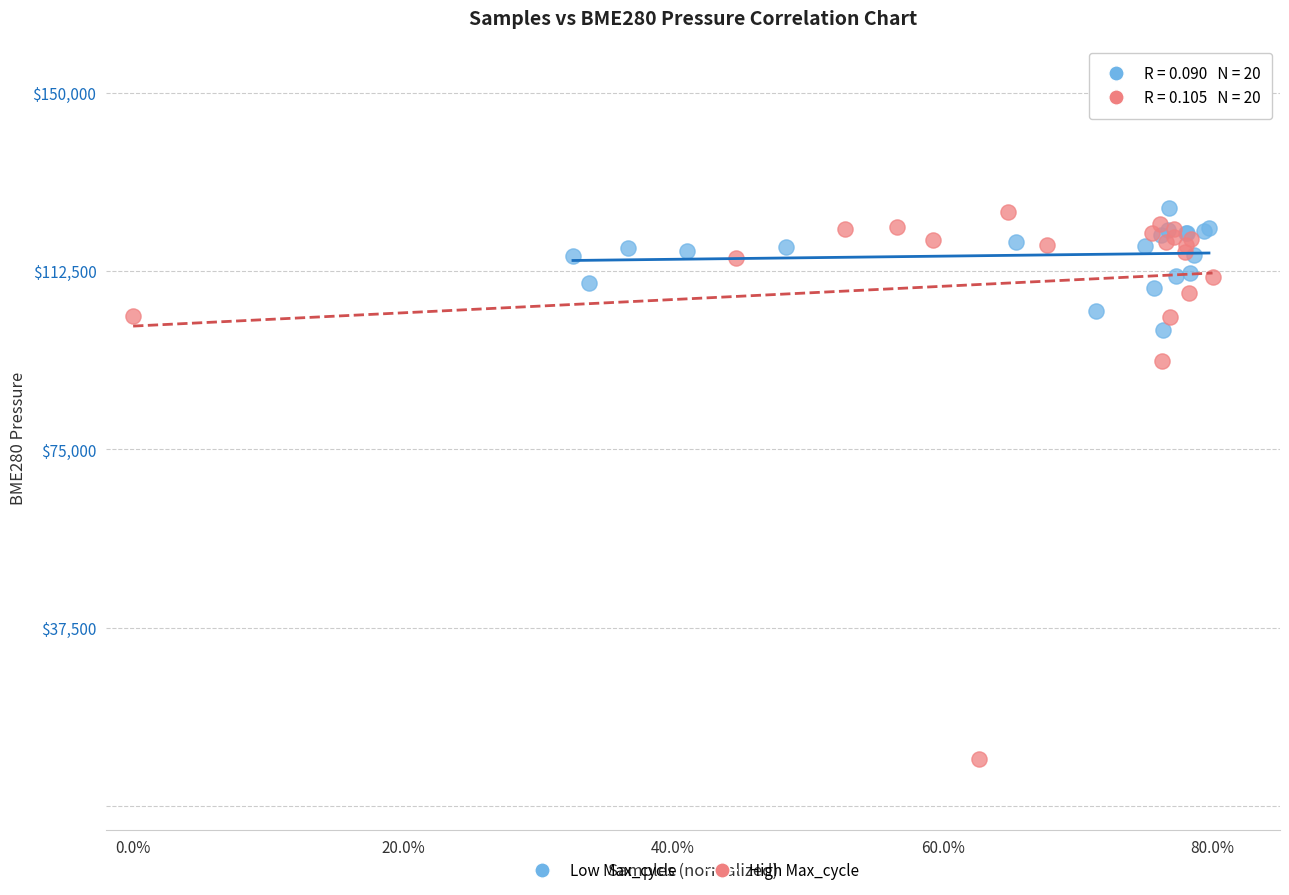

Which series has the widest spread of Y values?

High Max_cycle